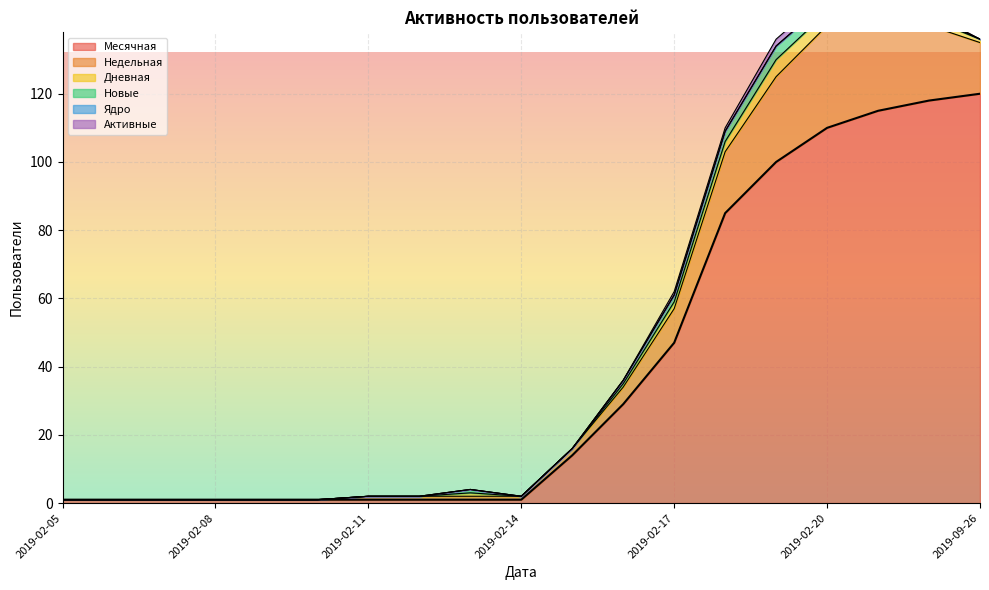

The Активные series shows 2 at 2019-02-20. True or false?

True